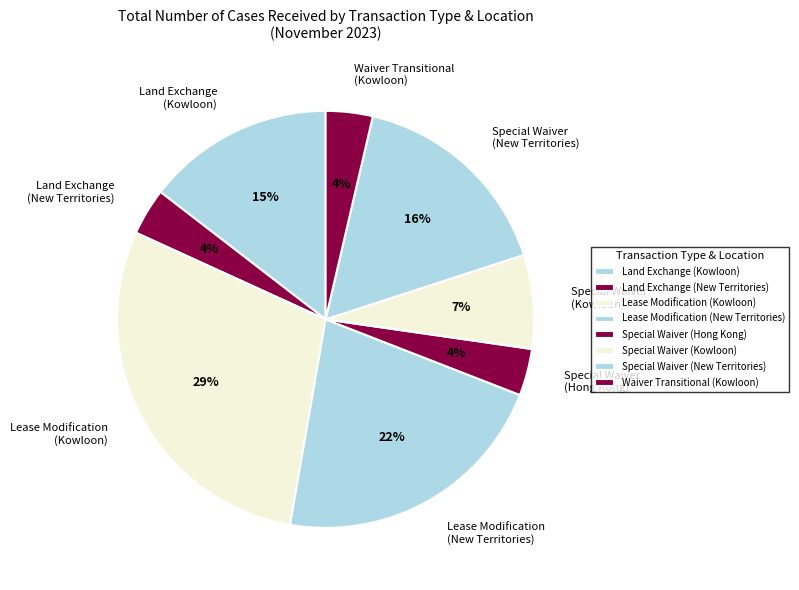

Does any single category account for the majority?

No